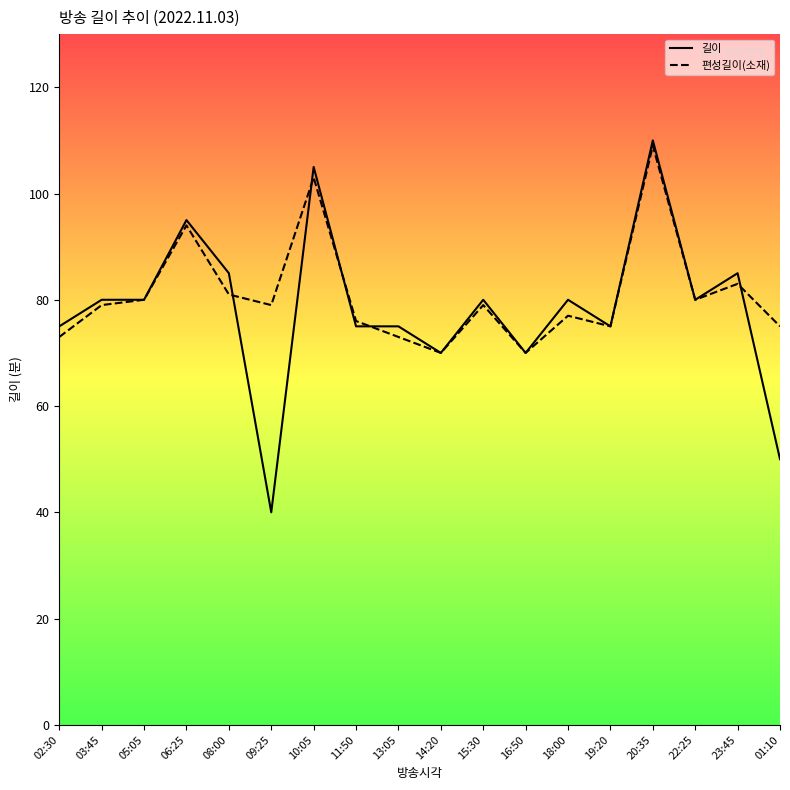

The value of 편성길이(소재) at 18:00 is 77. True or false?

True